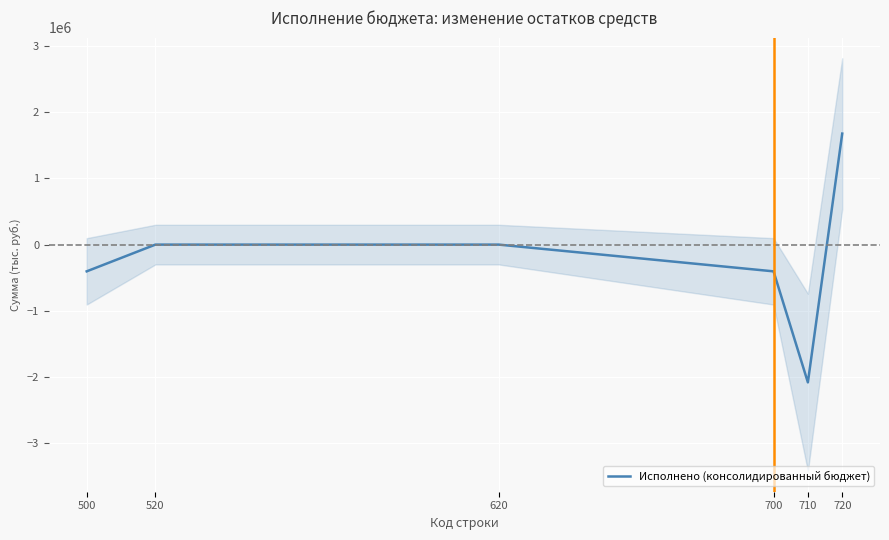

Where is the data nearest to the value -202160?

520